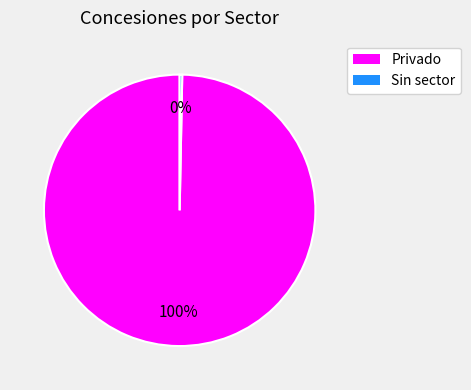

Is there any slice that represents more than half of the pie?

Yes